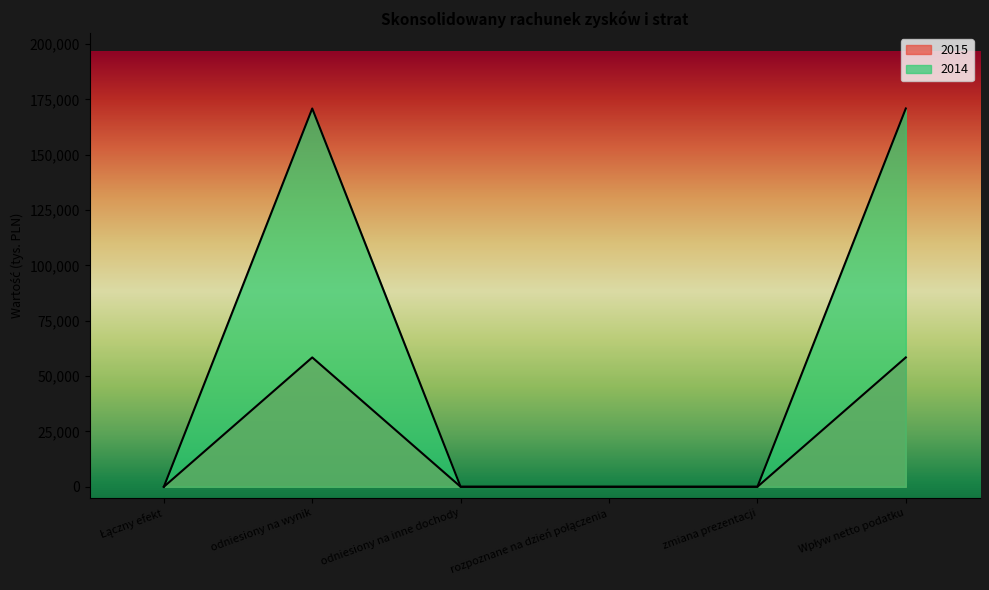

Rank the categories by 2014 value from highest to lowest.

odniesiony na wynik, Wpływ netto podatku, Łączny efekt, odniesiony na inne dochody, rozpoznane na dzień połączenia, zmiana prezentacji